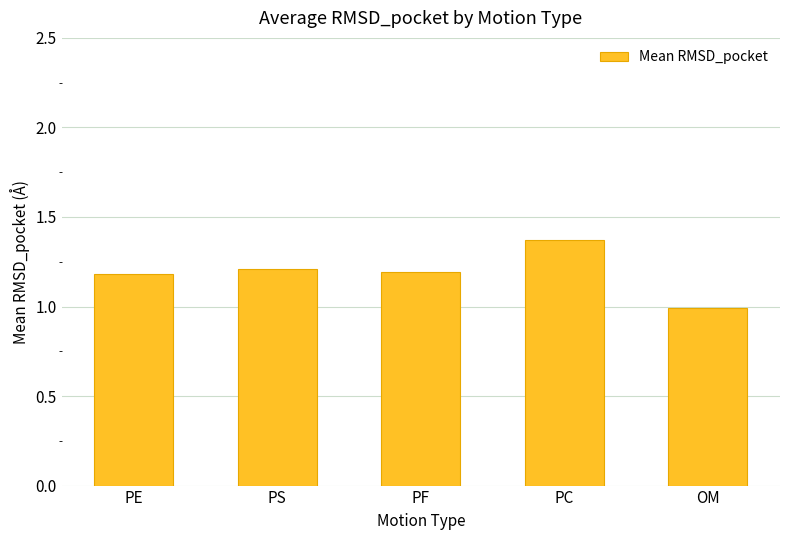

The chart shows a value of 1.2 at PE. True or false?

True